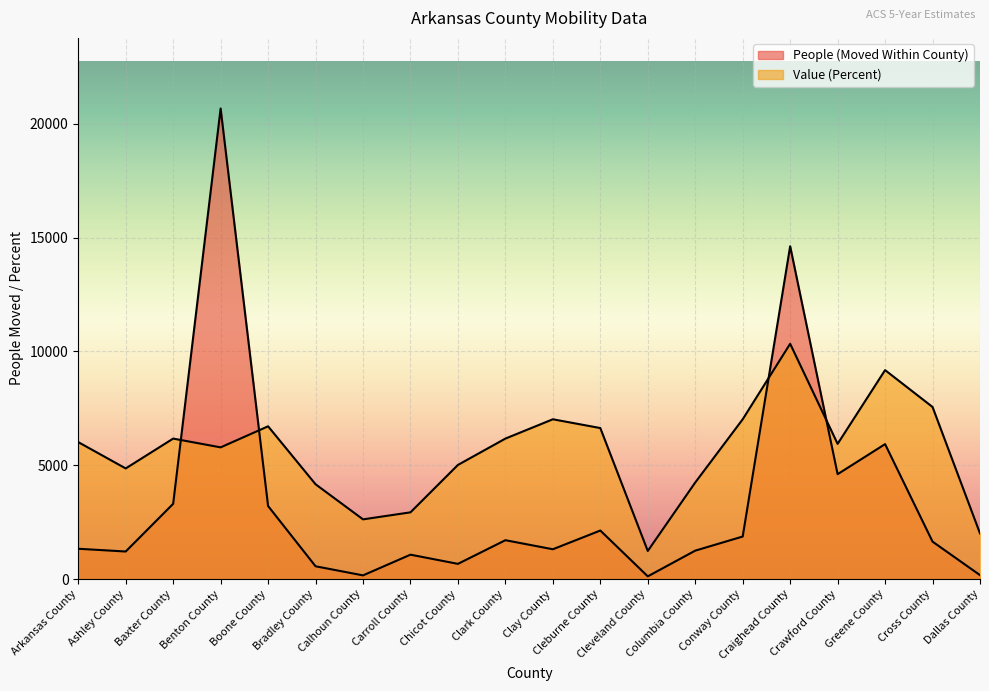

What is the total value across all series at Crawford County?

10550.4